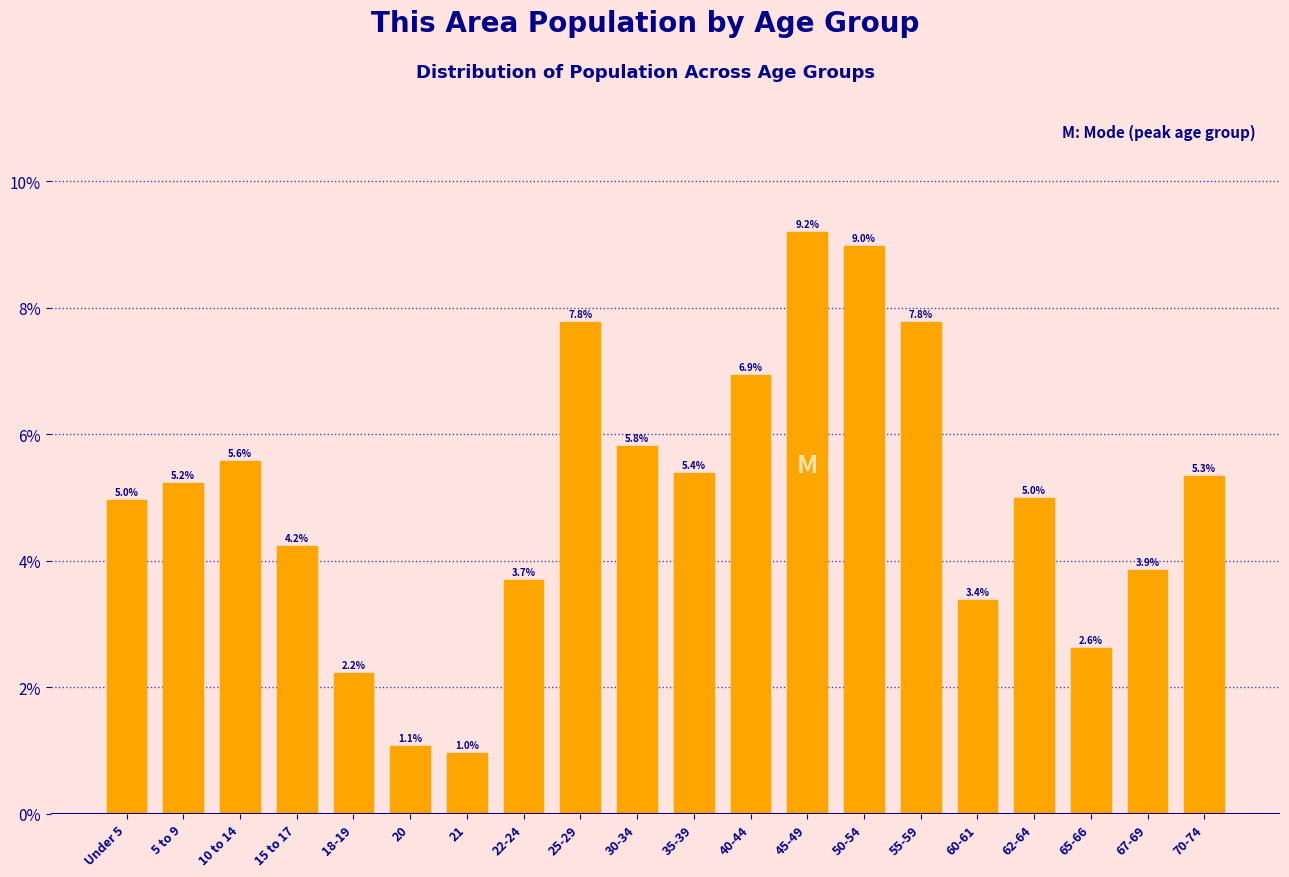

Reading left to right, extract all data points from this chart.

Under 5=5.0	5 to 9=5.2	10 to 14=5.6	15 to 17=4.2	18-19=2.2	20=1.1	21=1.0	22-24=3.7	25-29=7.8	30-34=5.8	35-39=5.4	40-44=6.9	45-49=9.2	50-54=9.0	55-59=7.8	60-61=3.4	62-64=5.0	65-66=2.6	67-69=3.9	70-74=5.3